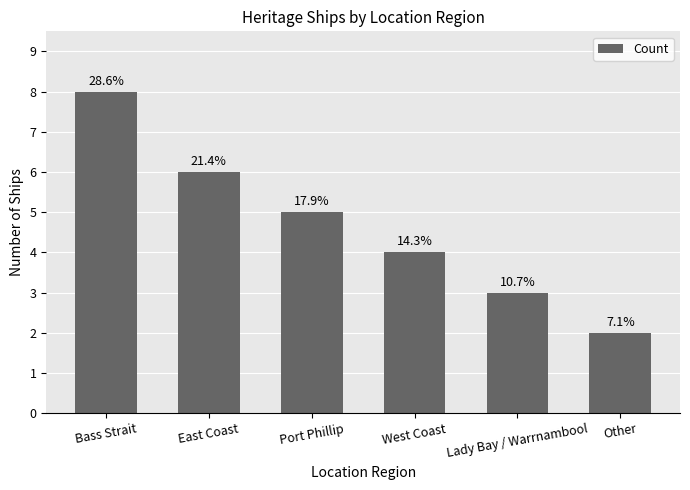

How many bars are there in total?

6